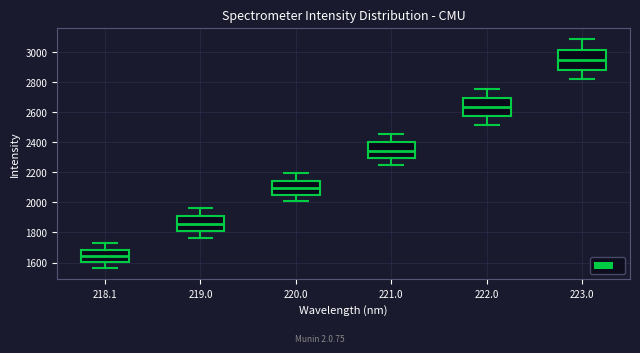

Where does the upper whisker of the box at x = 223.0 end on the y-axis? The values are not printed on the chart, so give them approximately, as read against the axis.

3080